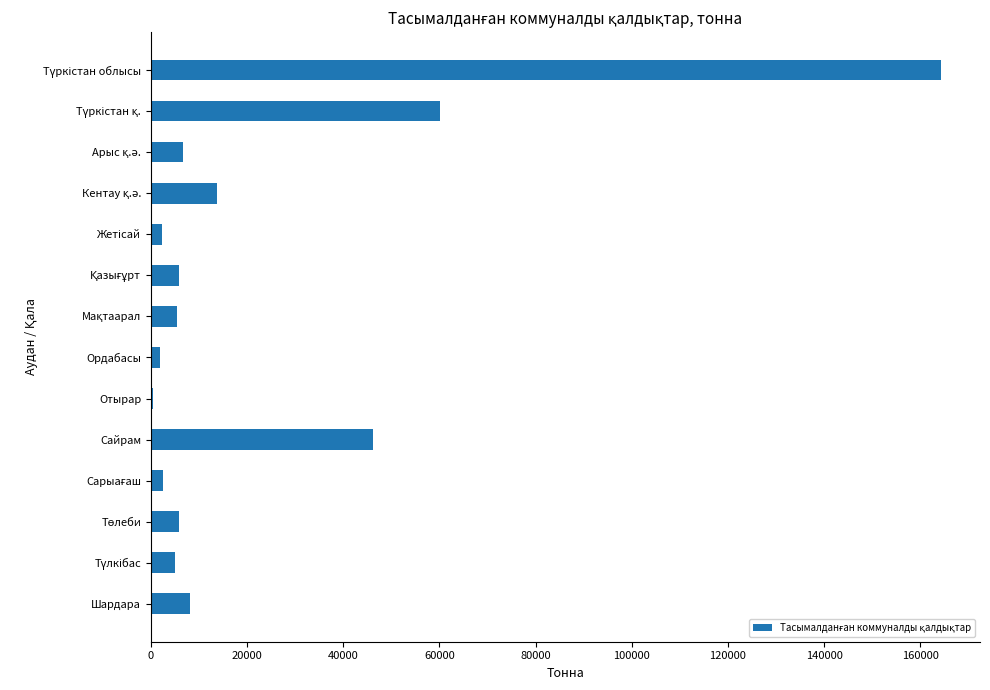

Which has a higher value, Сайрам or Отырар?

Сайрам